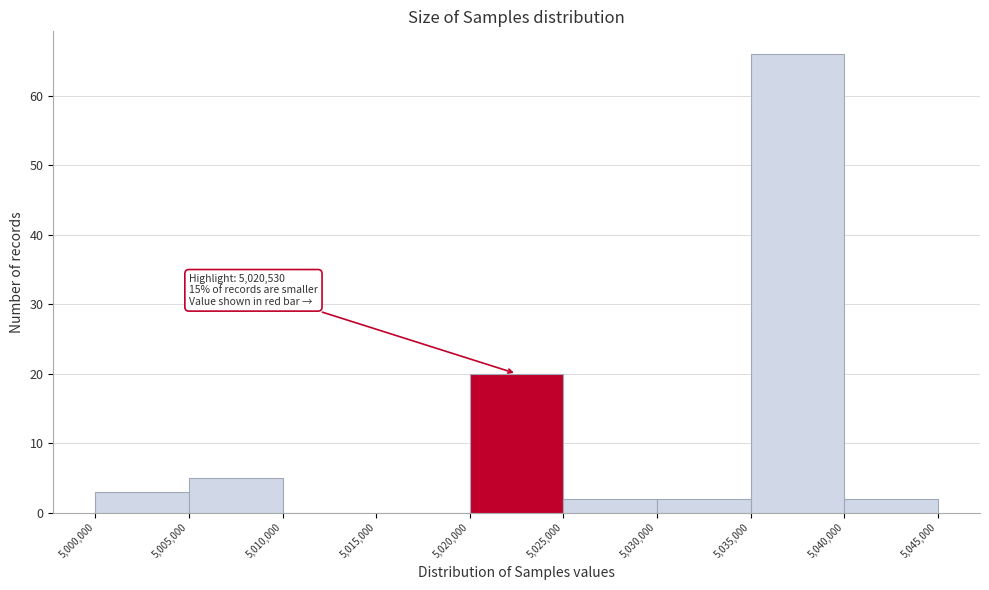

Over which range of the x-axis is the bar tallest?

5,035,000 to 5,040,000